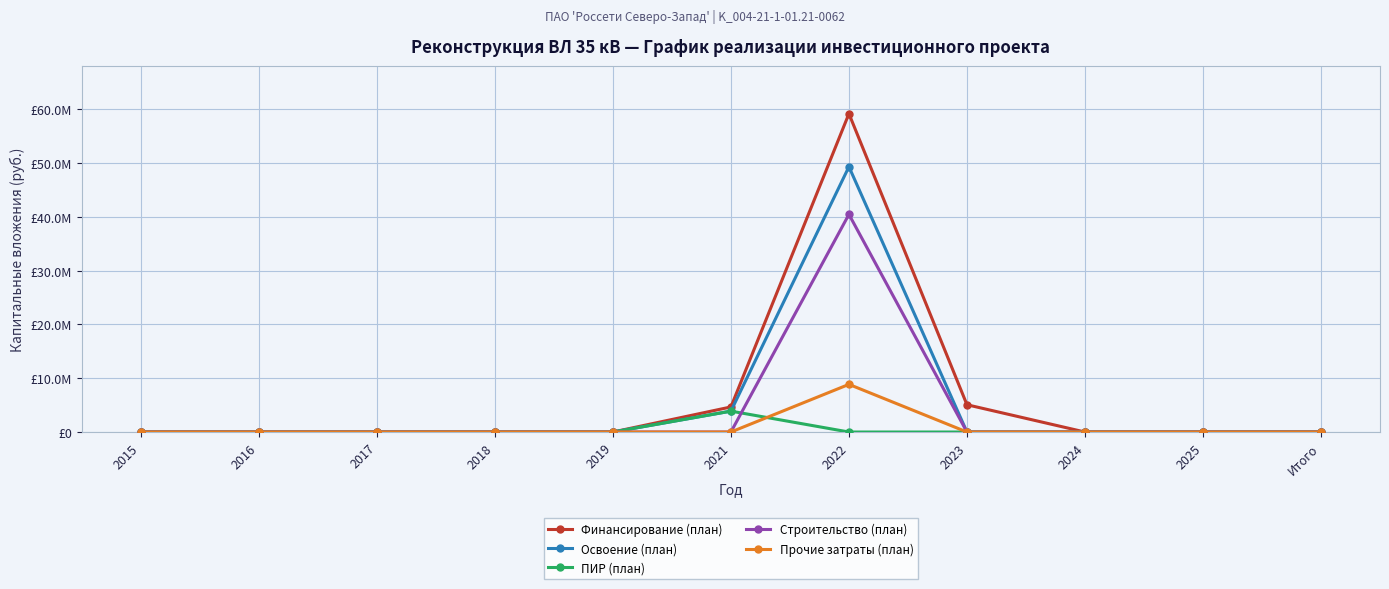

What is the difference between the second highest and second lowest values in the Освоение (план) series?

3886018